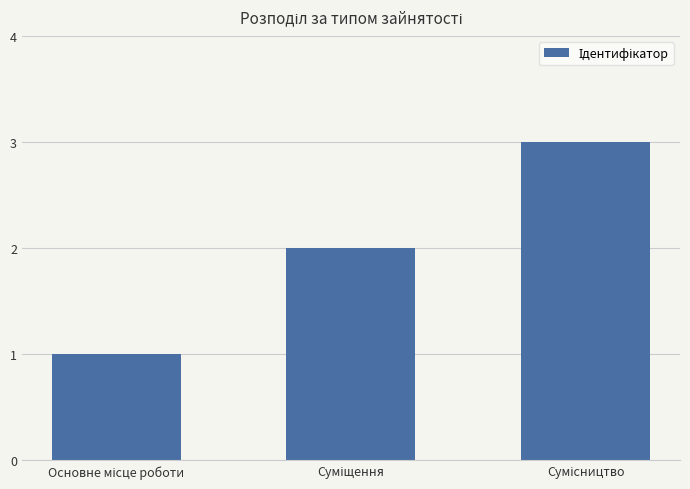

What is the maximum value shown in the chart?

3